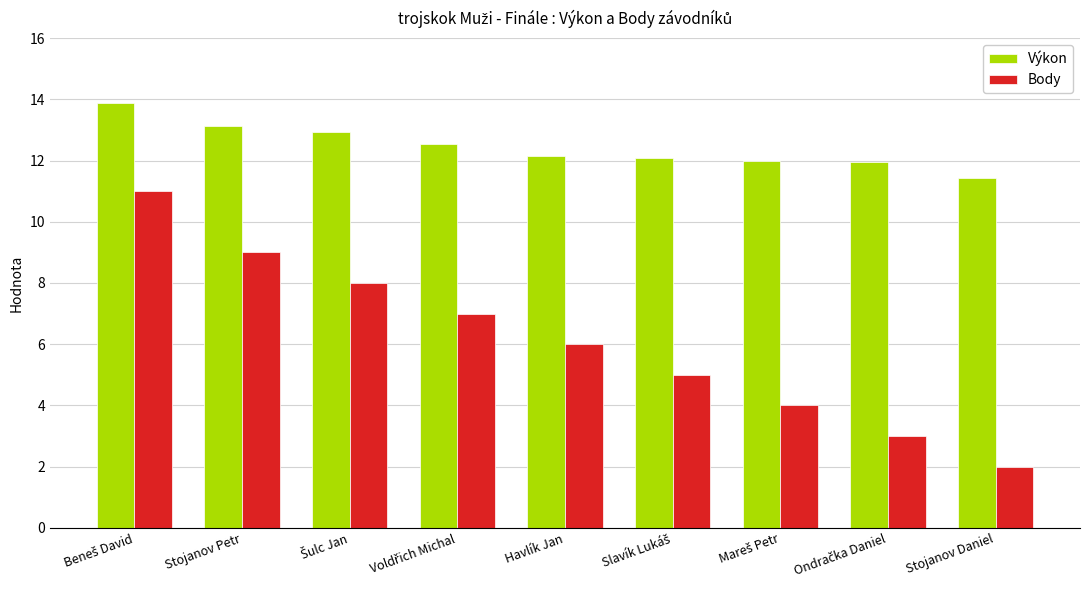

What is the difference between the Body values at Havlík Jan and Stojanov Petr?

3.0